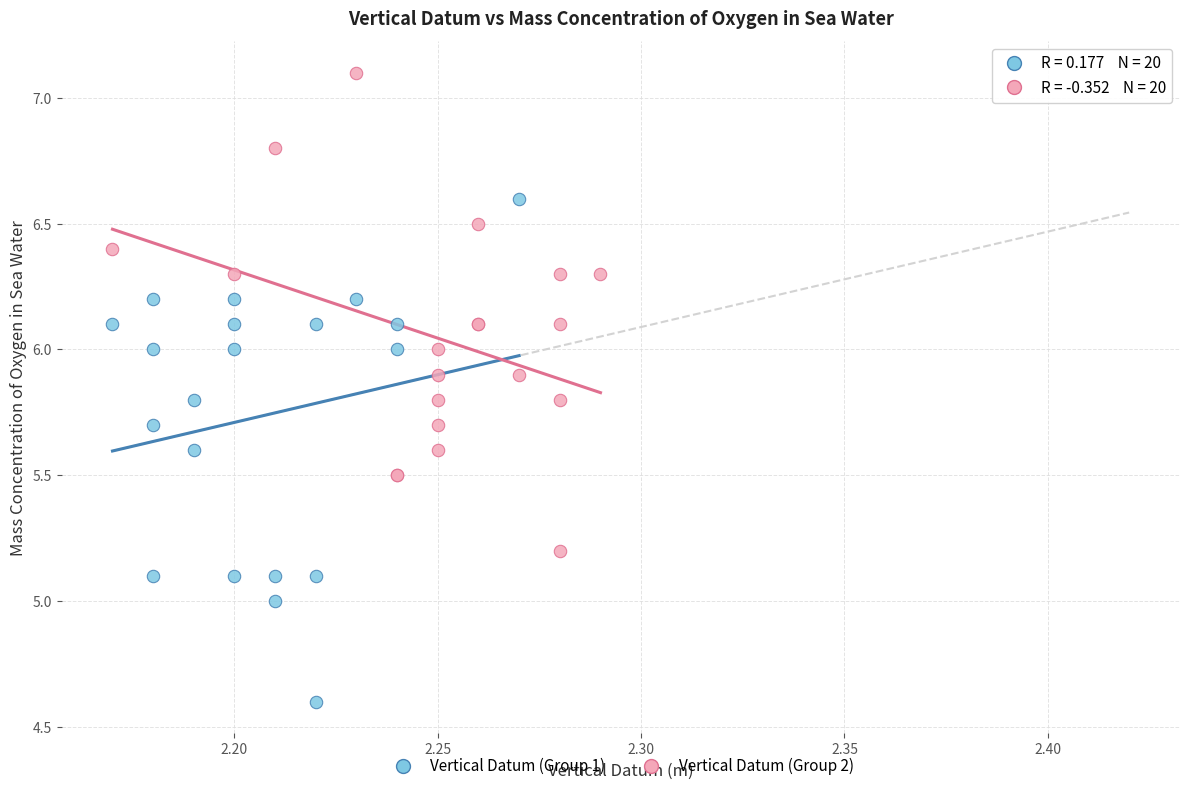

What are all the series names shown in the legend?

Vertical Datum (Group 1), Vertical Datum (Group 2)